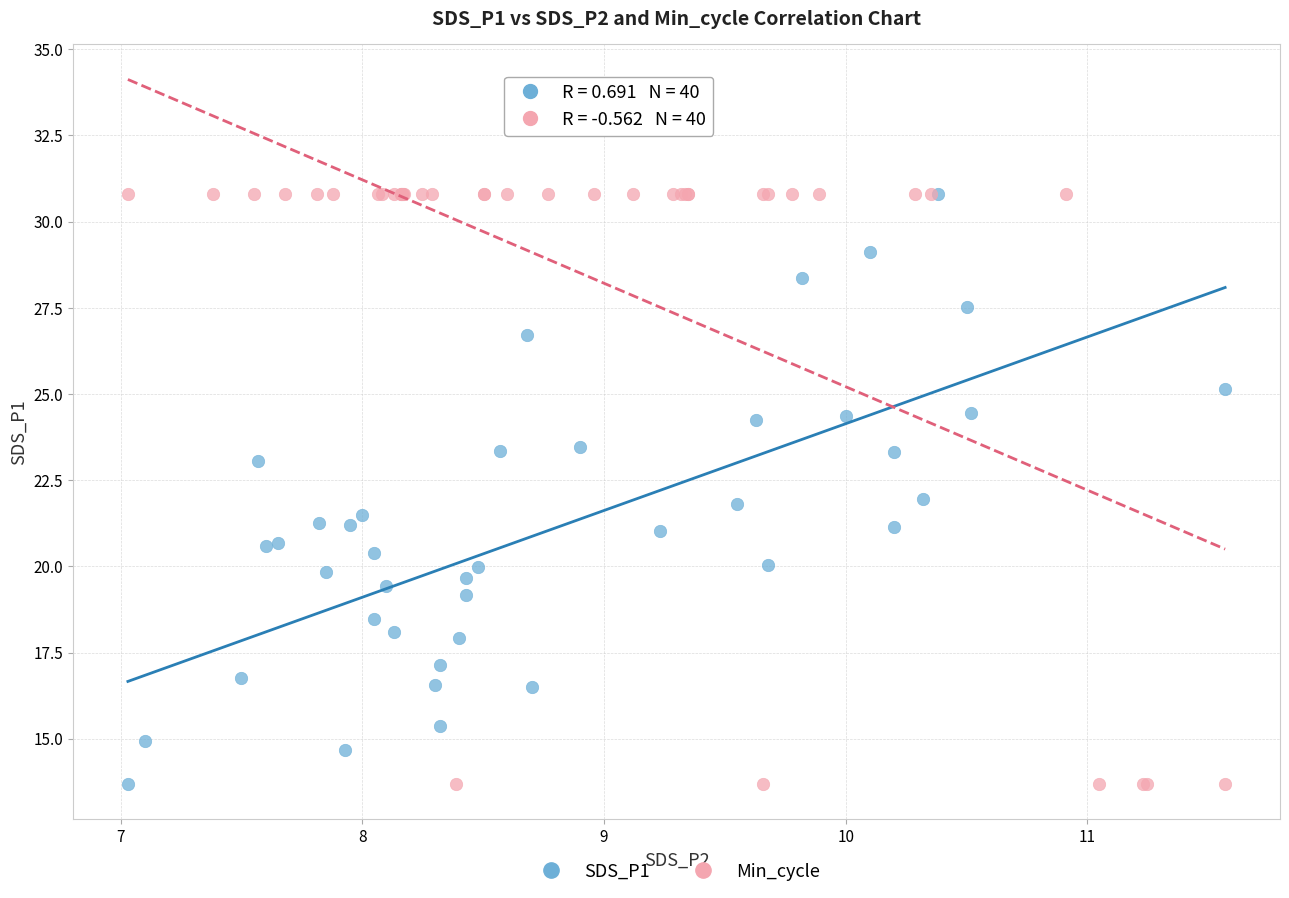

What are all the series names shown in the legend?

SDS_P1, Min_cycle